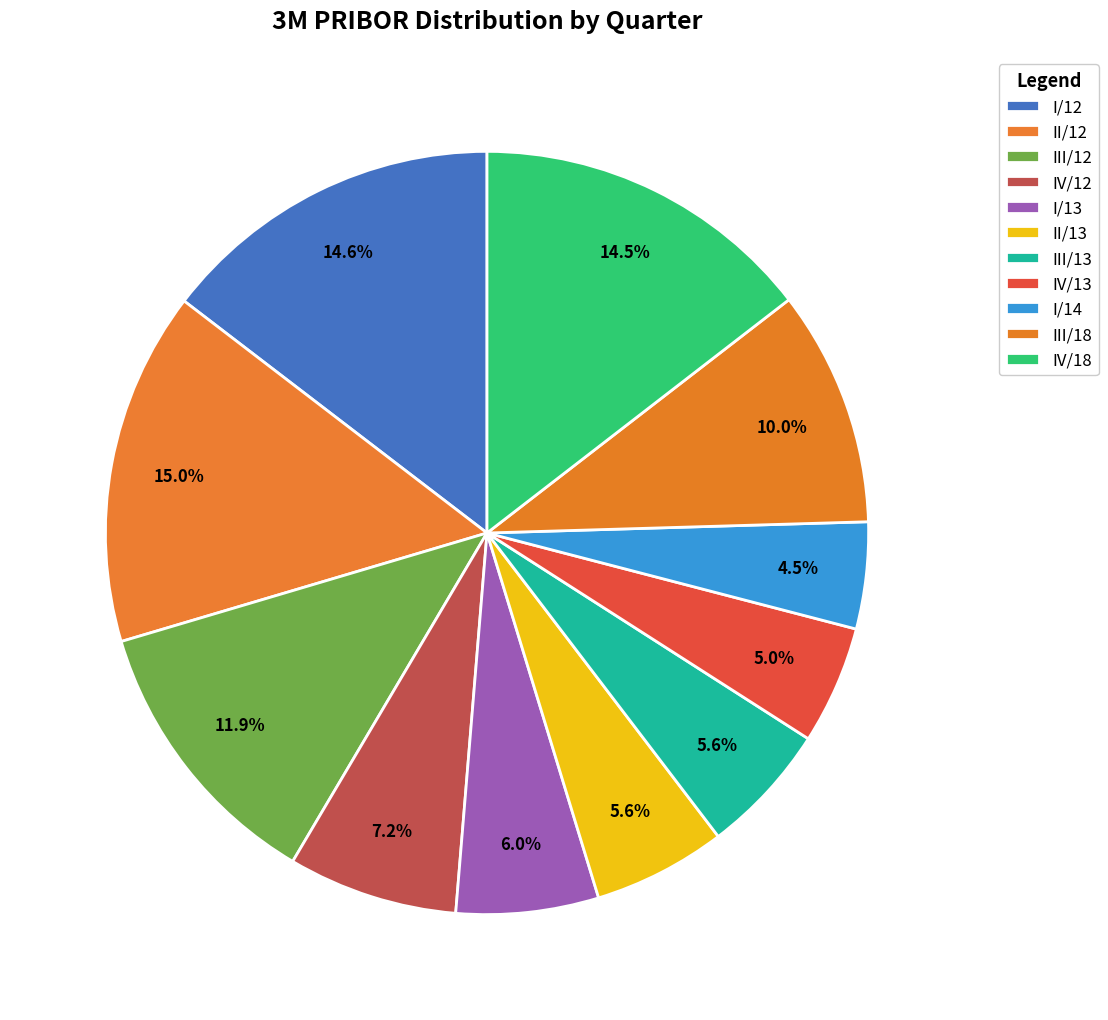

Does I/13 represent more than half of the total?

No